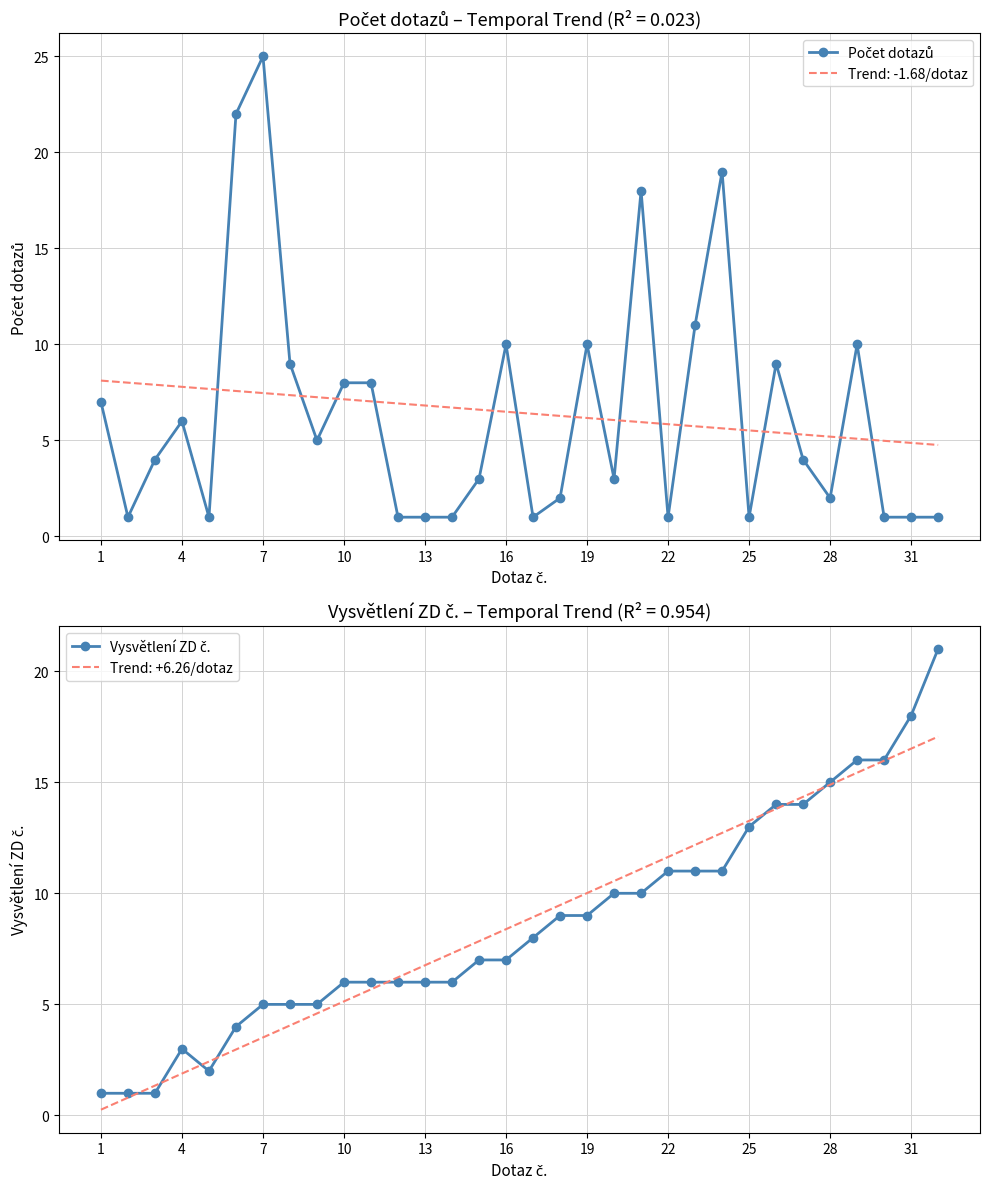

True or false: Trend: -1.68/dotaz has a value of 10.3 at 19.

False